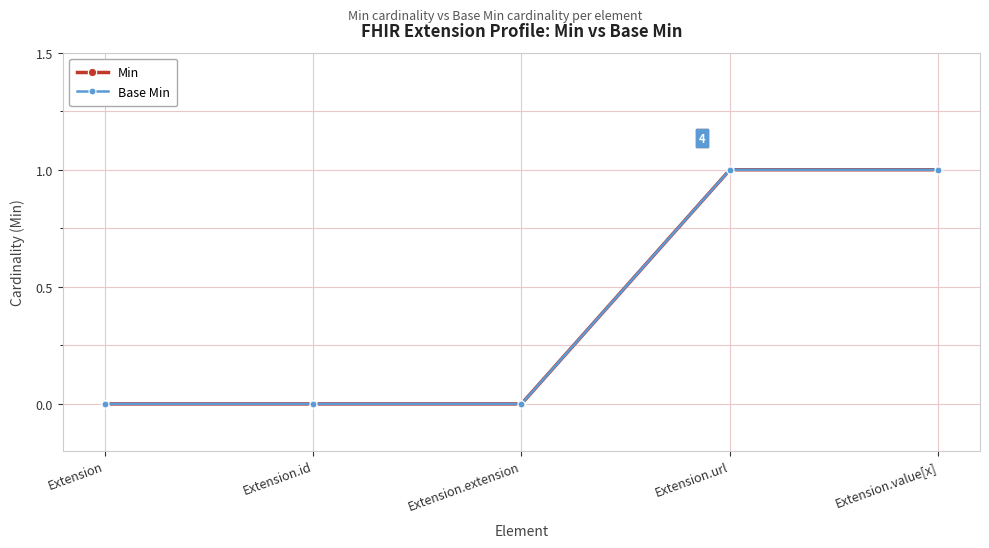

Is this an area chart (filled region under the line)?

No